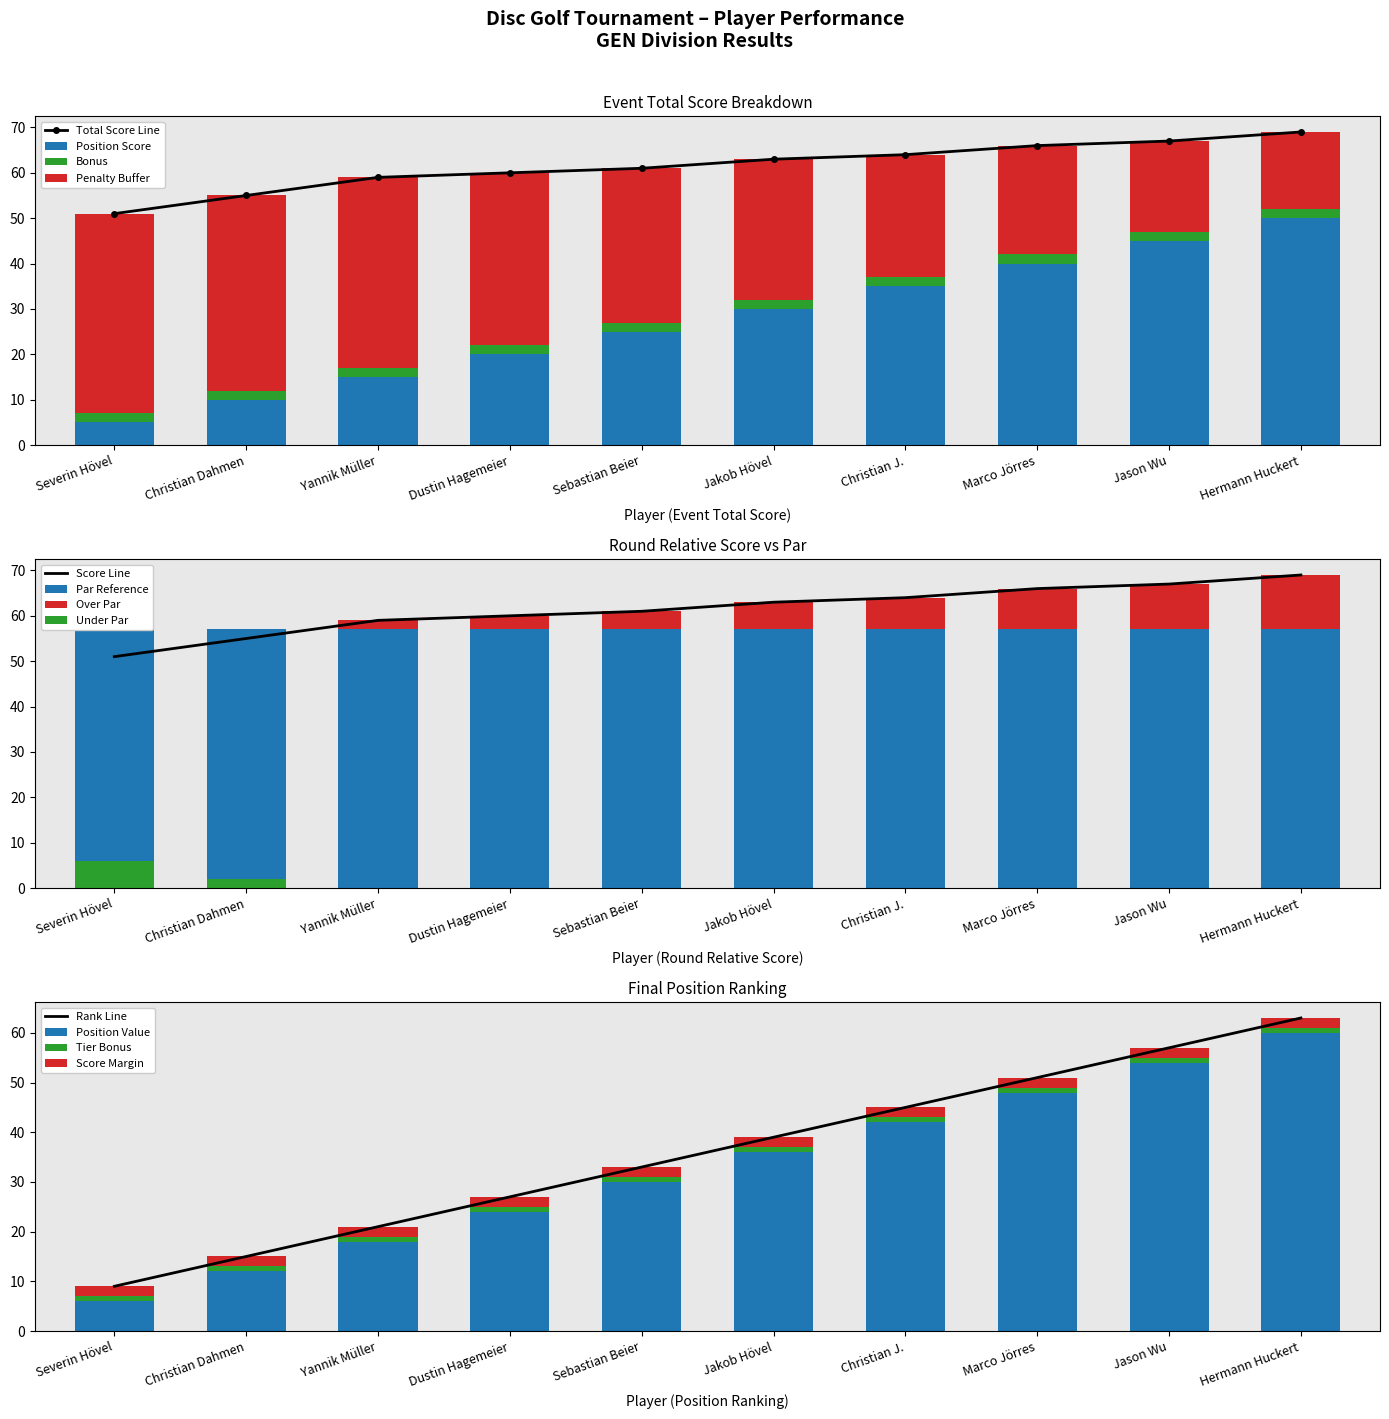

What is the value of the Round Total Score bar at the 6th from the left?

63